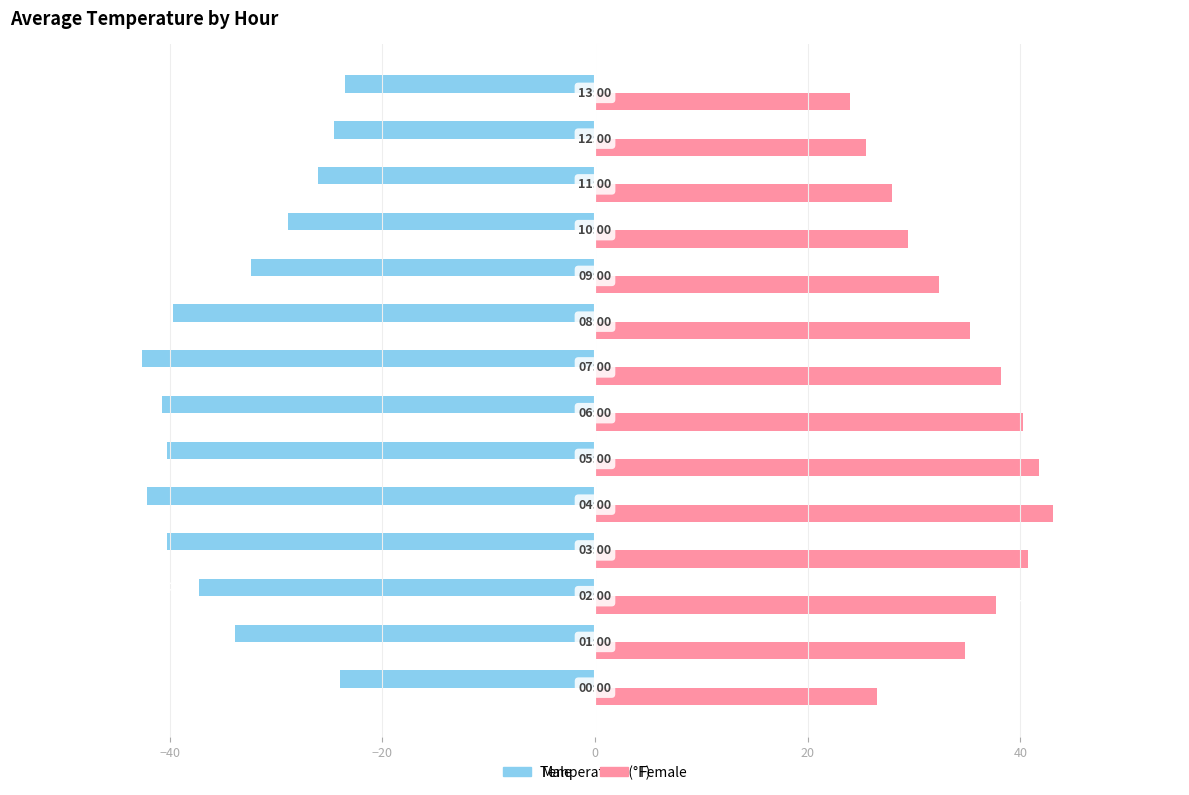

What is the minimum value shown in the chart?

-42.6